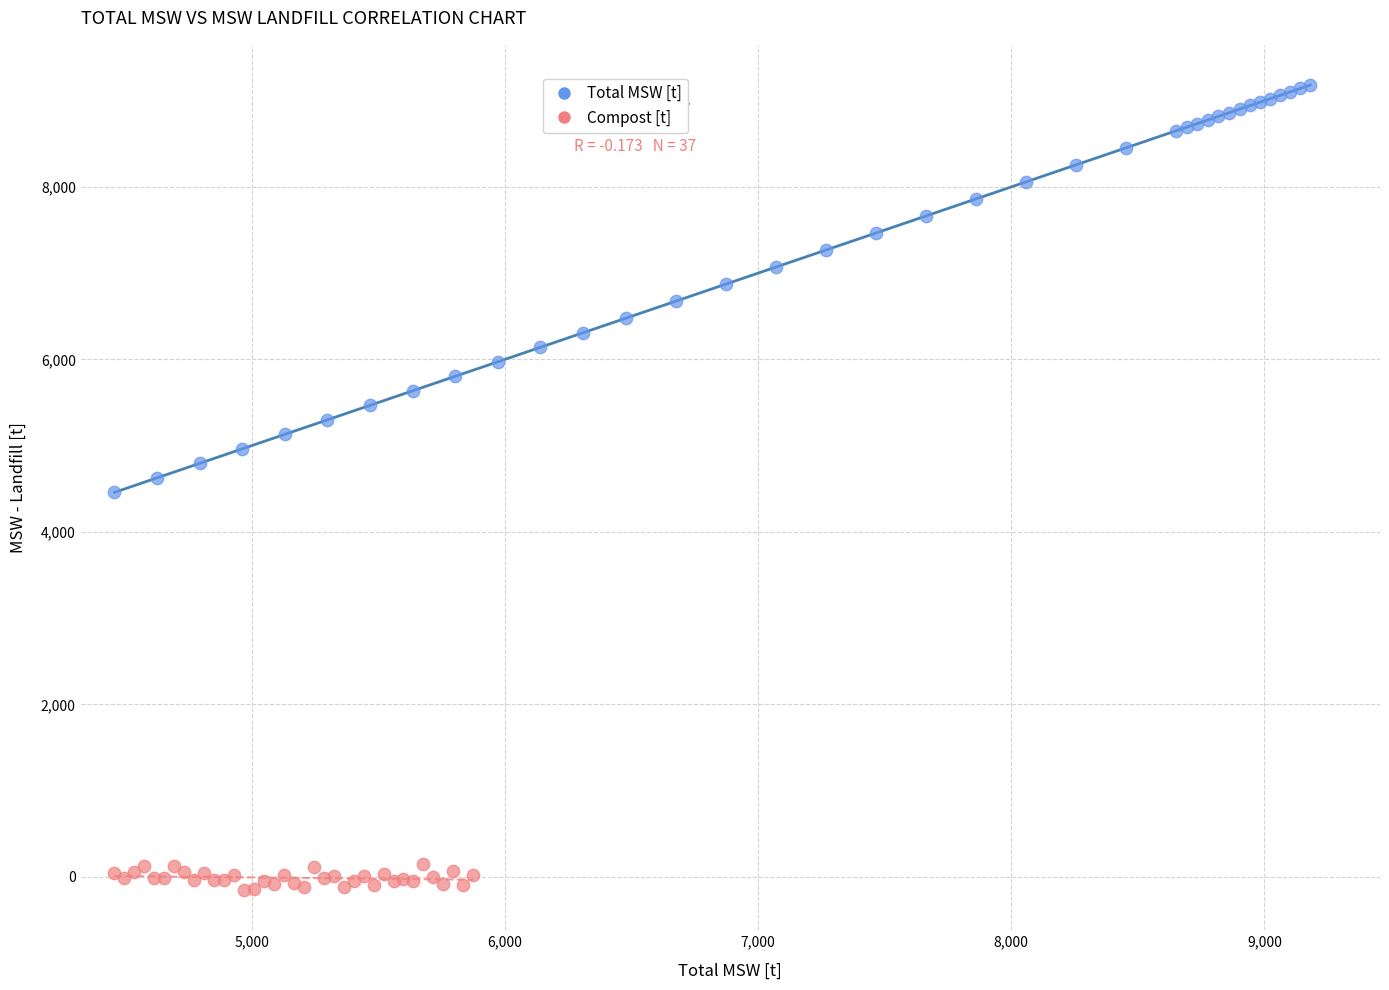

Which series contains the lowest Y value?

Compost [t]